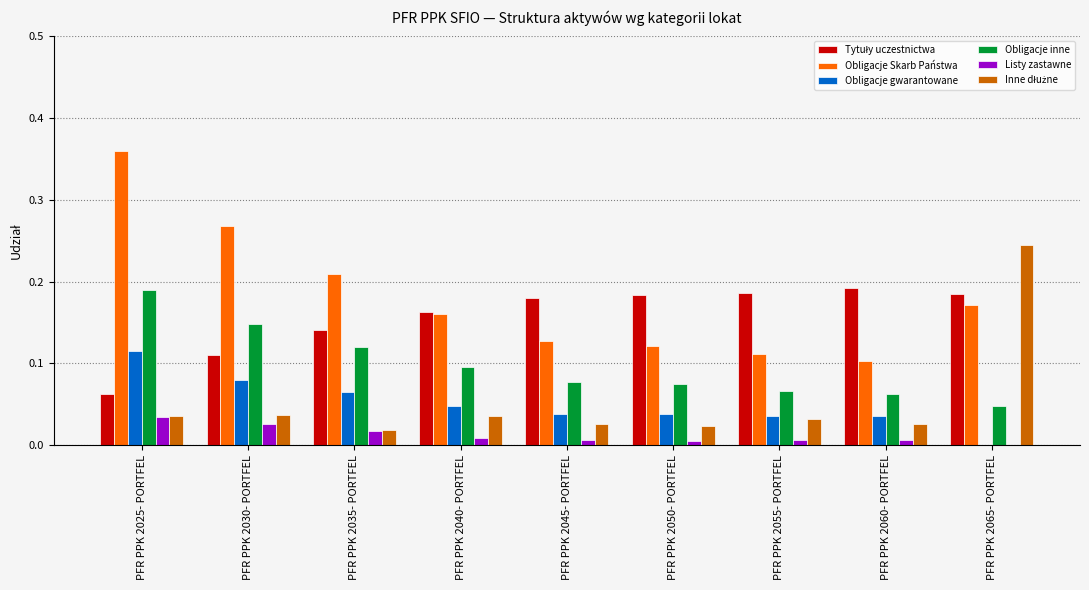

What is the total value across all series at PFR PPK 2065- PORTFEL?

0.6